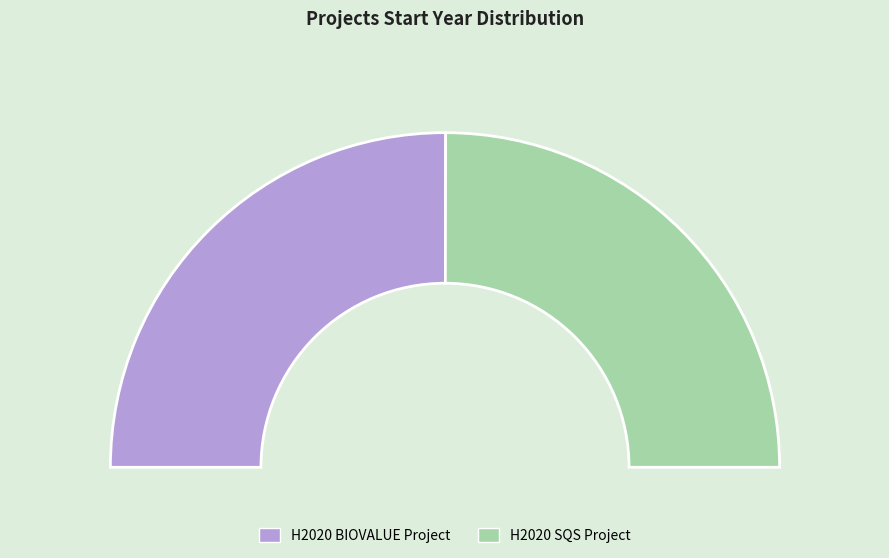

To the nearest percent, what is the combined percentage of H2020 SQS Project and H2020 BIOVALUE Project?

100%